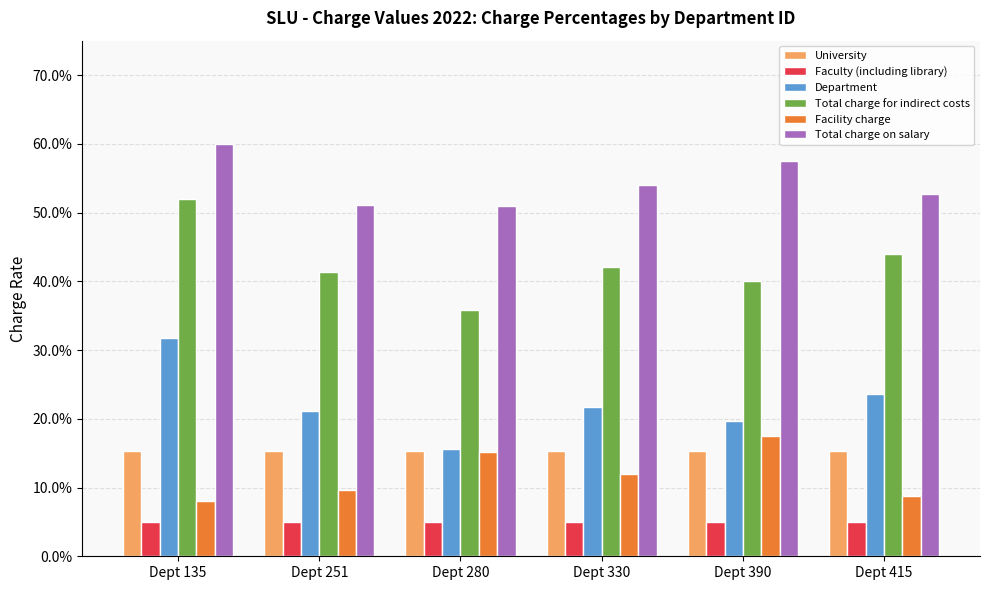

Which category has the highest value in the Department series?

Dept 135